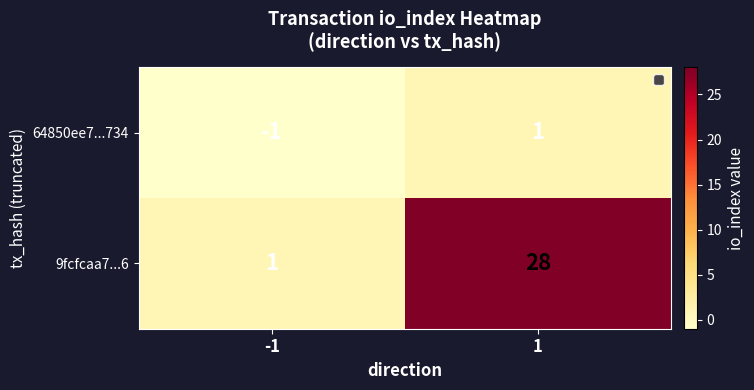

How many negative values does the 64850ee7...734 series have?

1